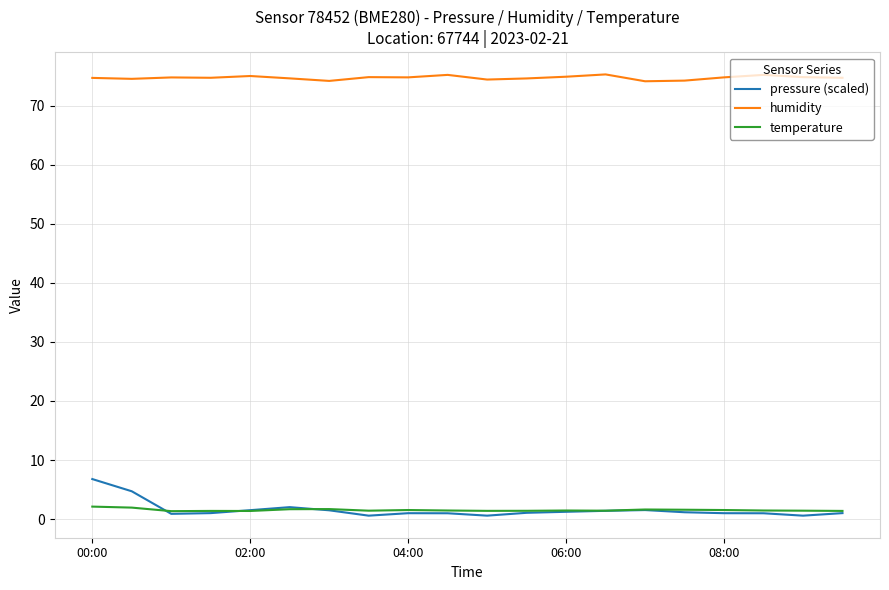

Which series has the largest range (max minus min)?

pressure (scaled)